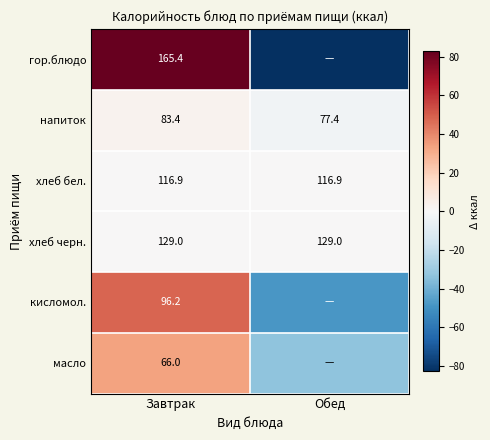

True or false: хлеб бел. has a value of 116.9 at Завтрак.

True